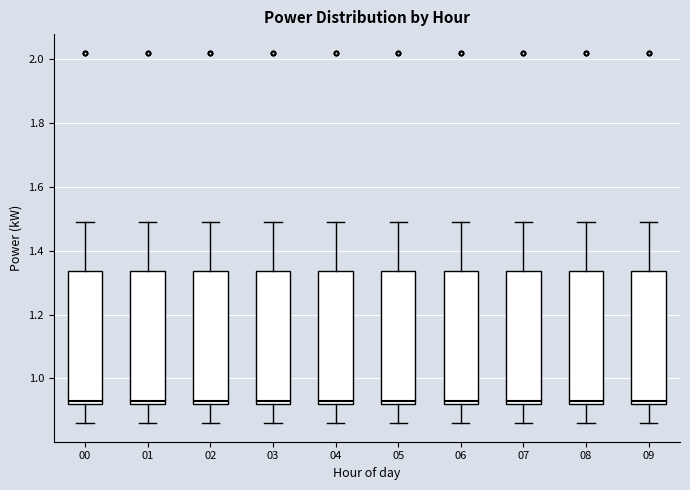

Where does the upper whisker of the box at x = 02 end on the y-axis? The values are not printed on the chart, so give them approximately, as read against the axis.

1.50